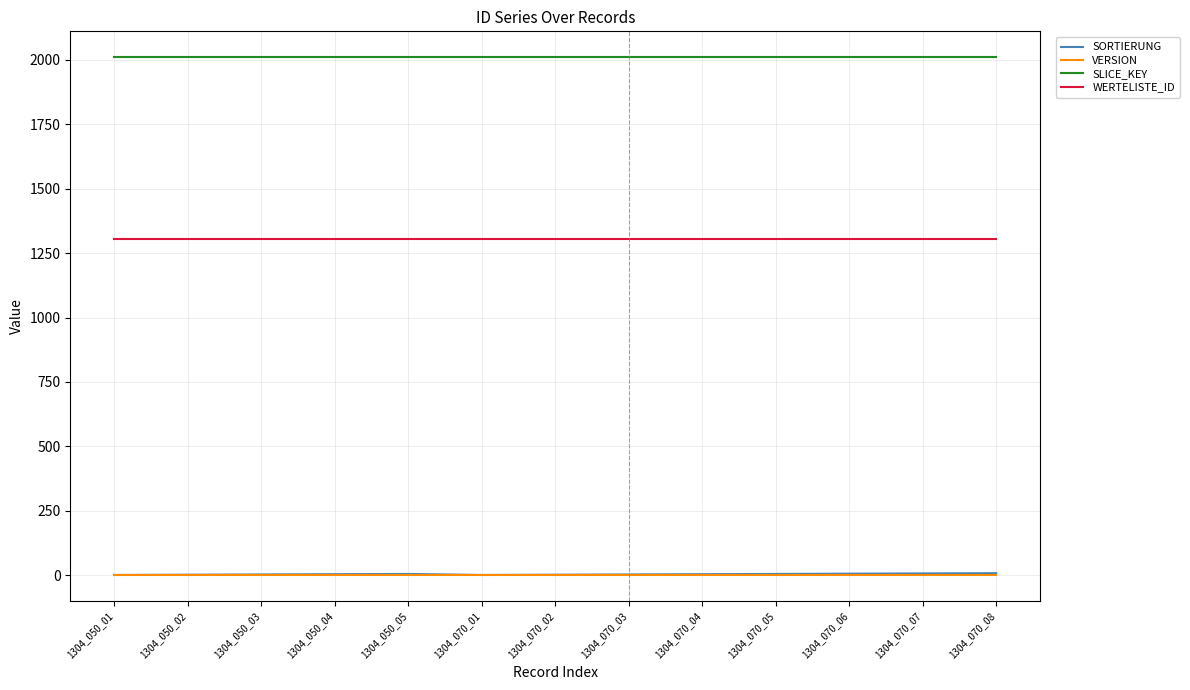

True or false: WERTELISTE_ID and SORTIERUNG cross at least once.

False